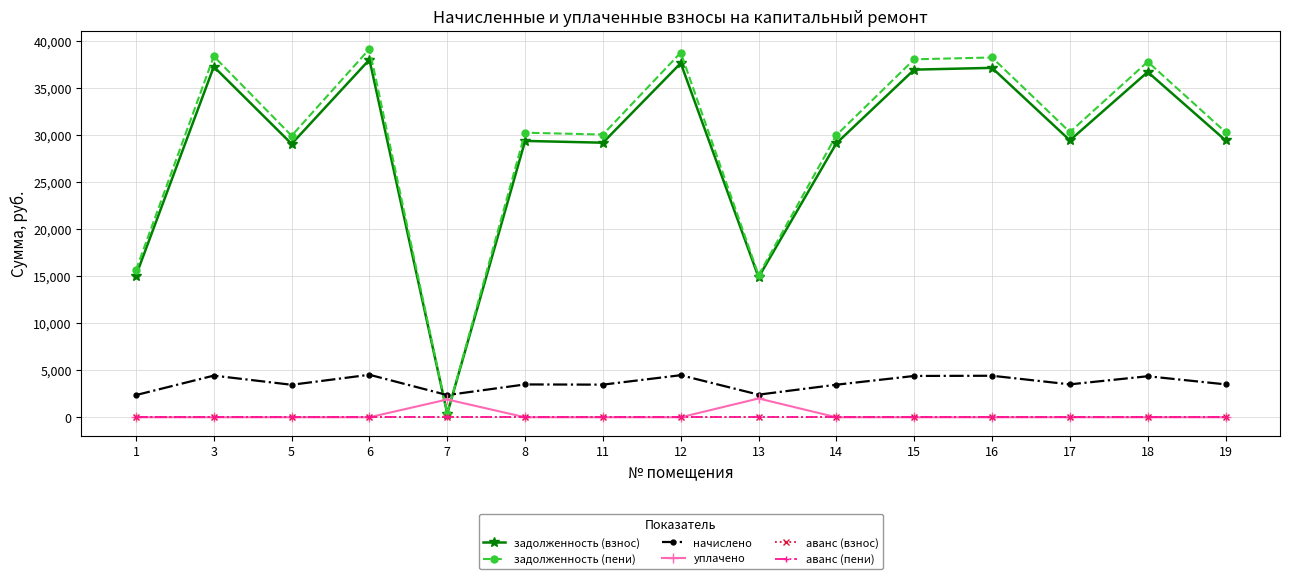

Does the chart have visible grid lines?

Yes